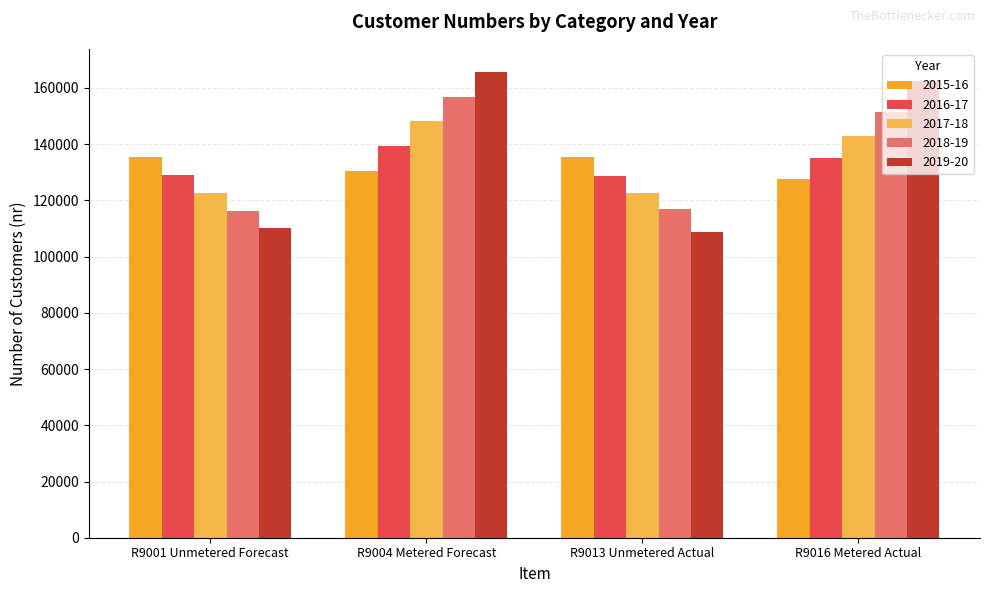

How many groups of bars are there?

4